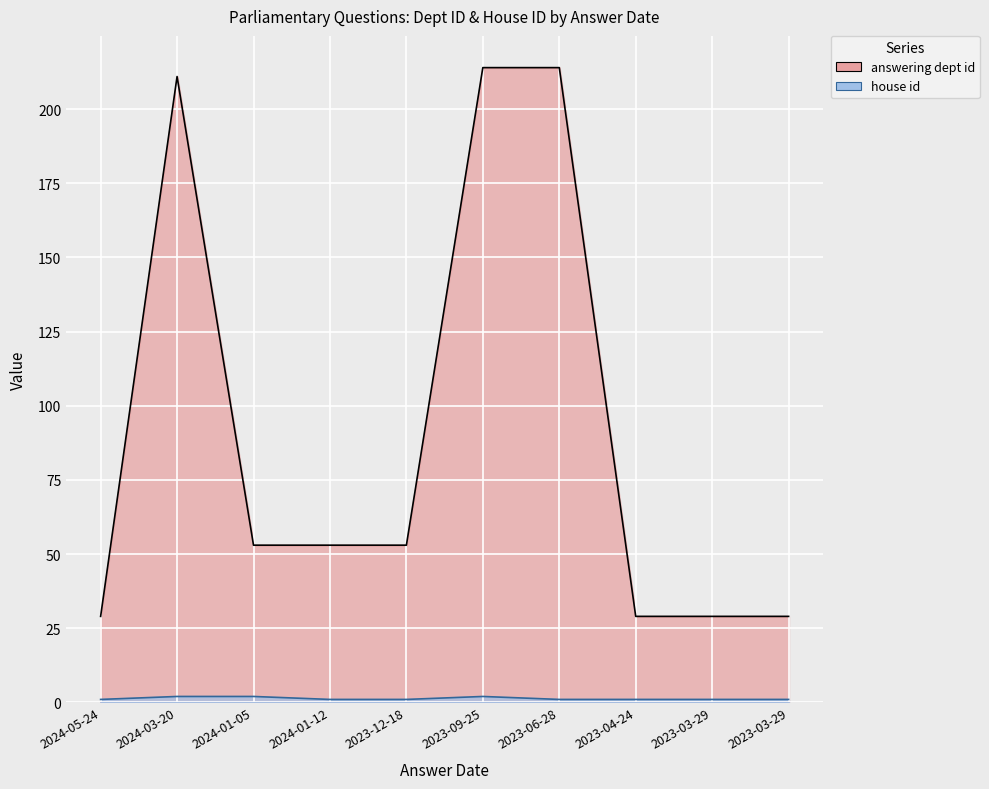

What is the label of the 2nd point from the left?

2024-03-20